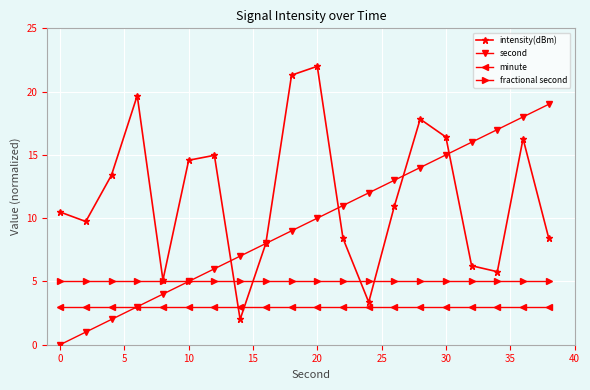

List the series in order of their peak value, lowest first.

minute, fractional second, second, intensity(dBm)